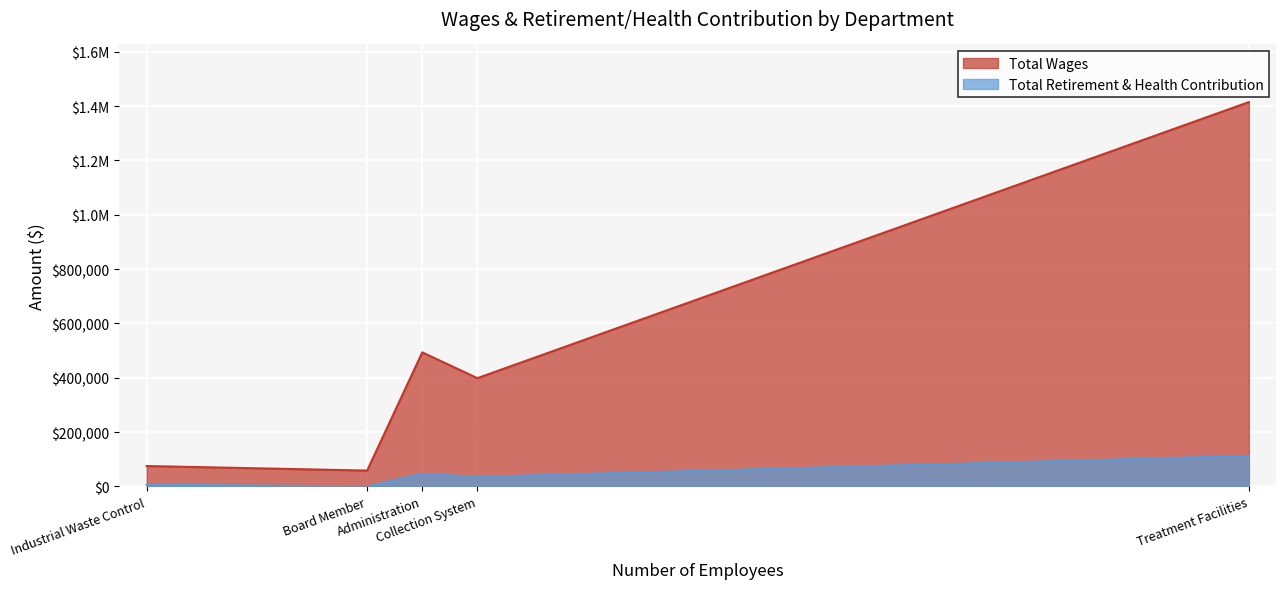

At which label does Total Wages reach its minimum?

Board Member